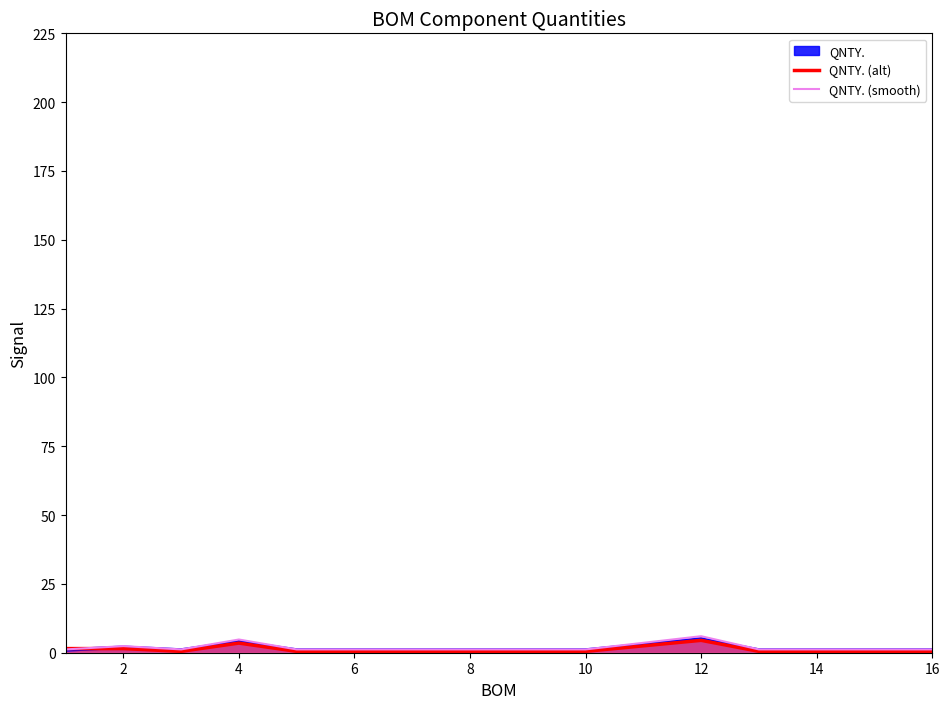

At how many categories does at least one series exceed 1?

16